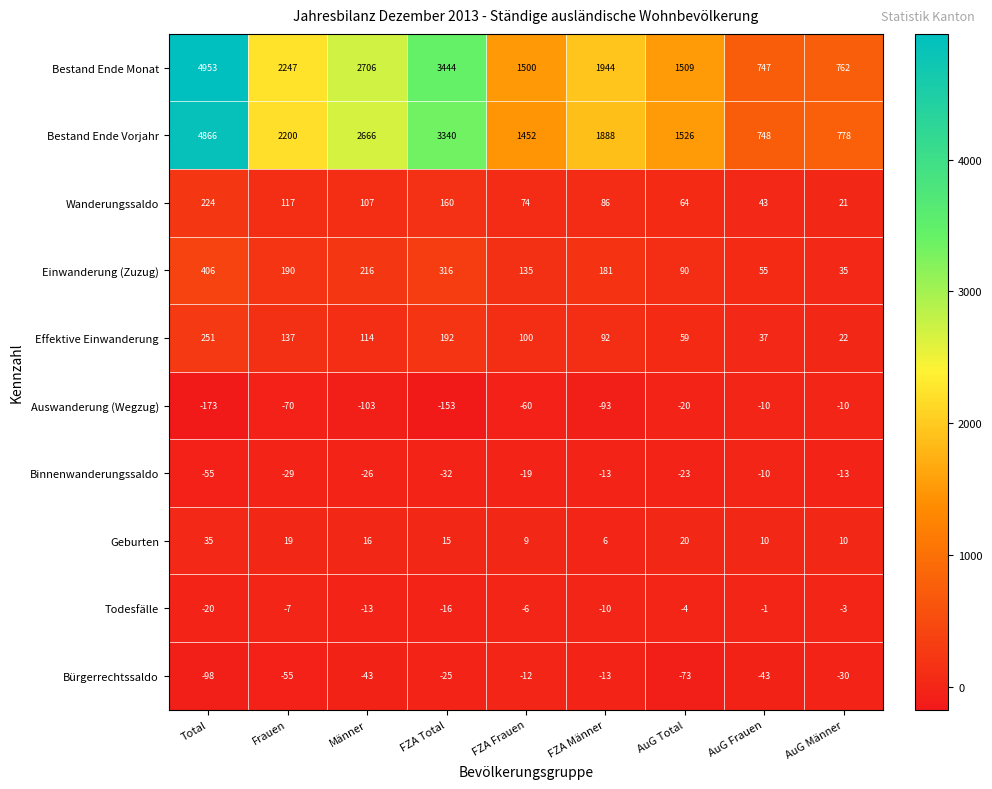

What is the total value across all series at Männer?

5640